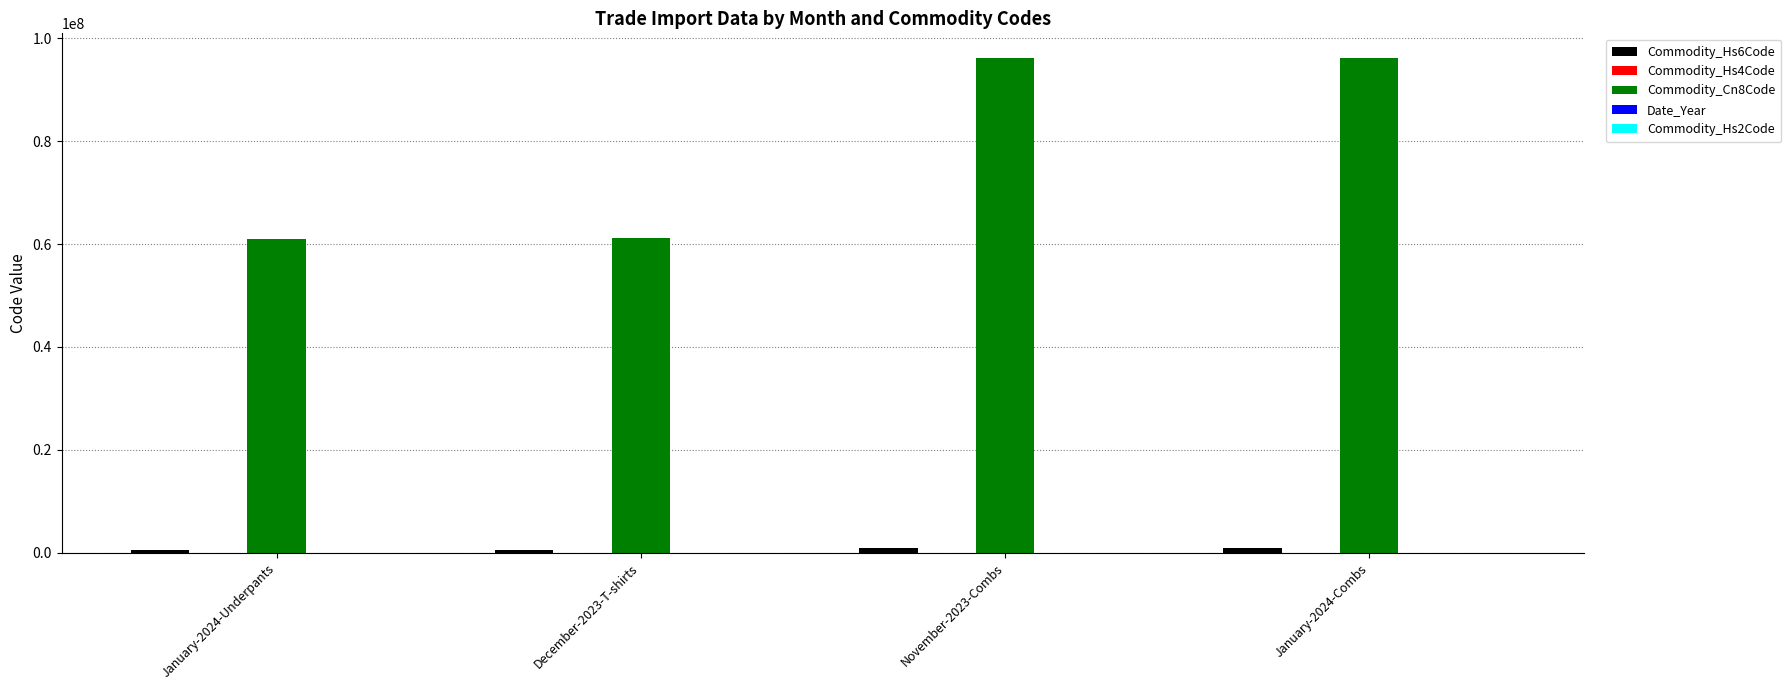

Which series has the largest total across all categories?

Commodity_Cn8Code